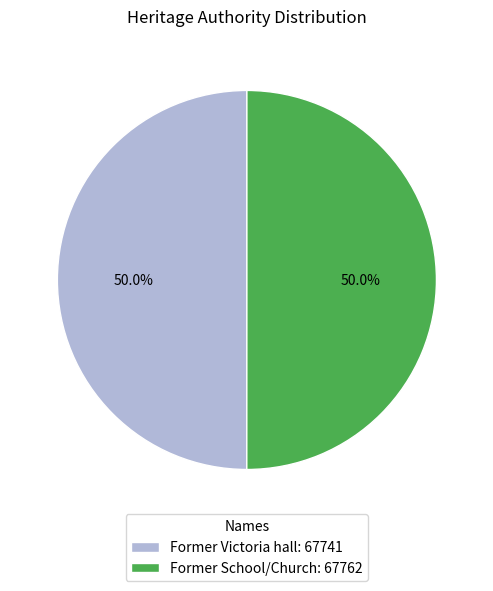

What percentage is NOT represented by Former School/Church: 67762?

50.0%